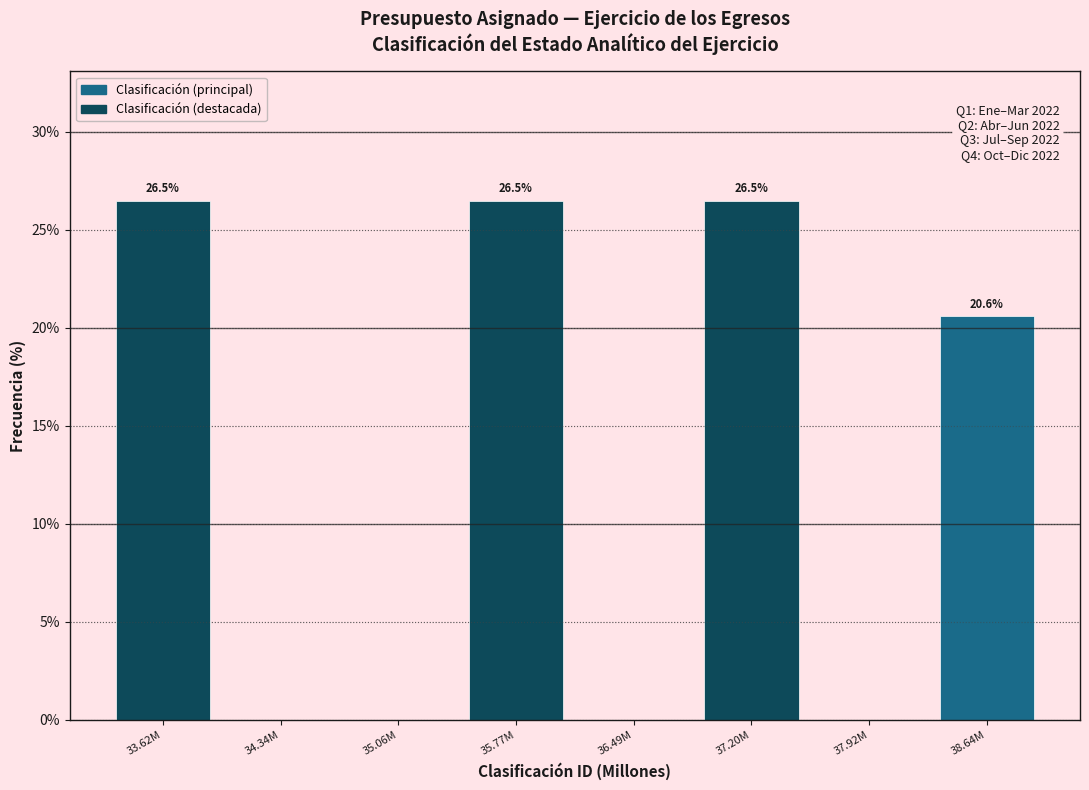

Reading left to right, transcribe all the data shown in this chart.

33.62M=26.5	34.34M=0.0	35.06M=0.0	35.77M=26.5	36.49M=0.0	37.20M=26.5	37.92M=0.0	38.64M=20.6